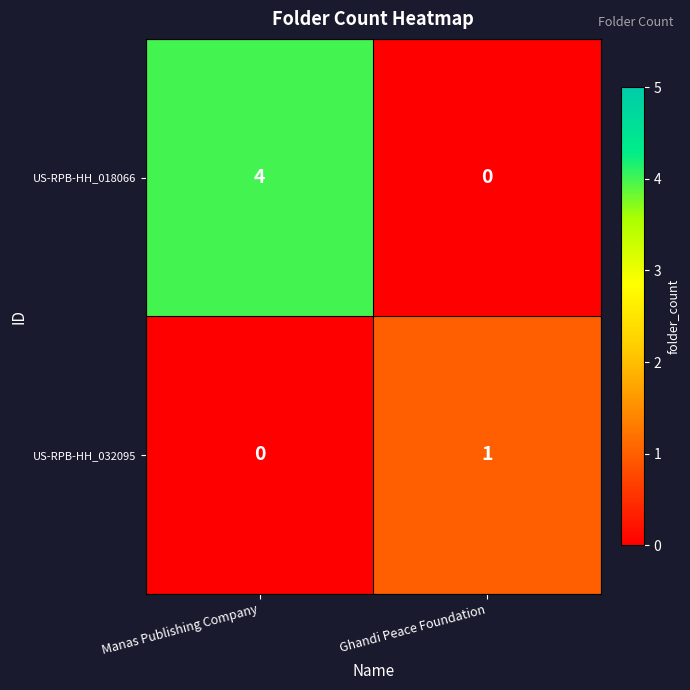

What is the sum of all US-RPB-HH_018066 values?

4